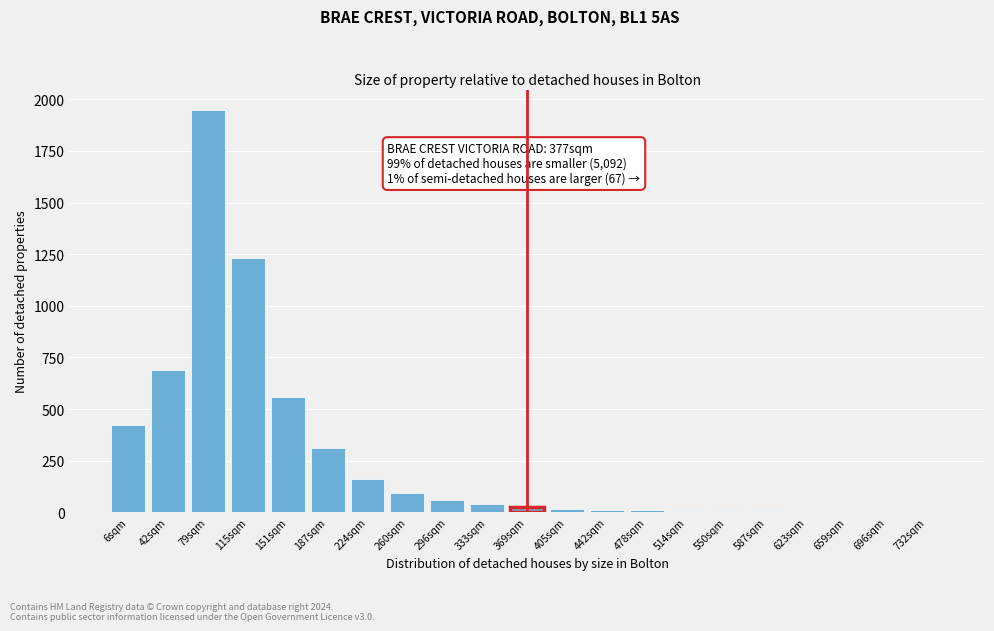

The chart shows a value of 4 at 587sqm. True or false?

True